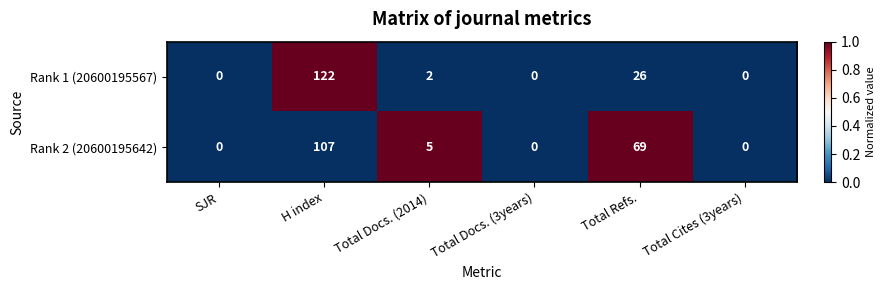

The Rank 2 (20600195642) series shows 69 at Total Refs.. True or false?

True